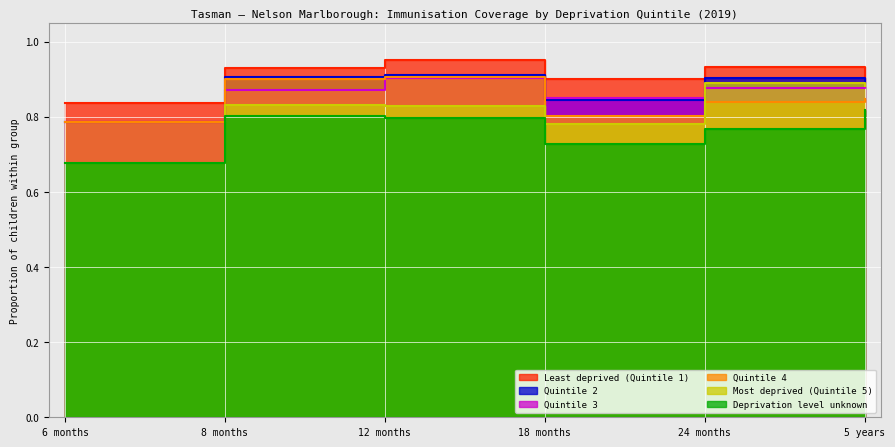

True or false: Quintile 4 and Deprivation level unknown intersect in this chart.

False